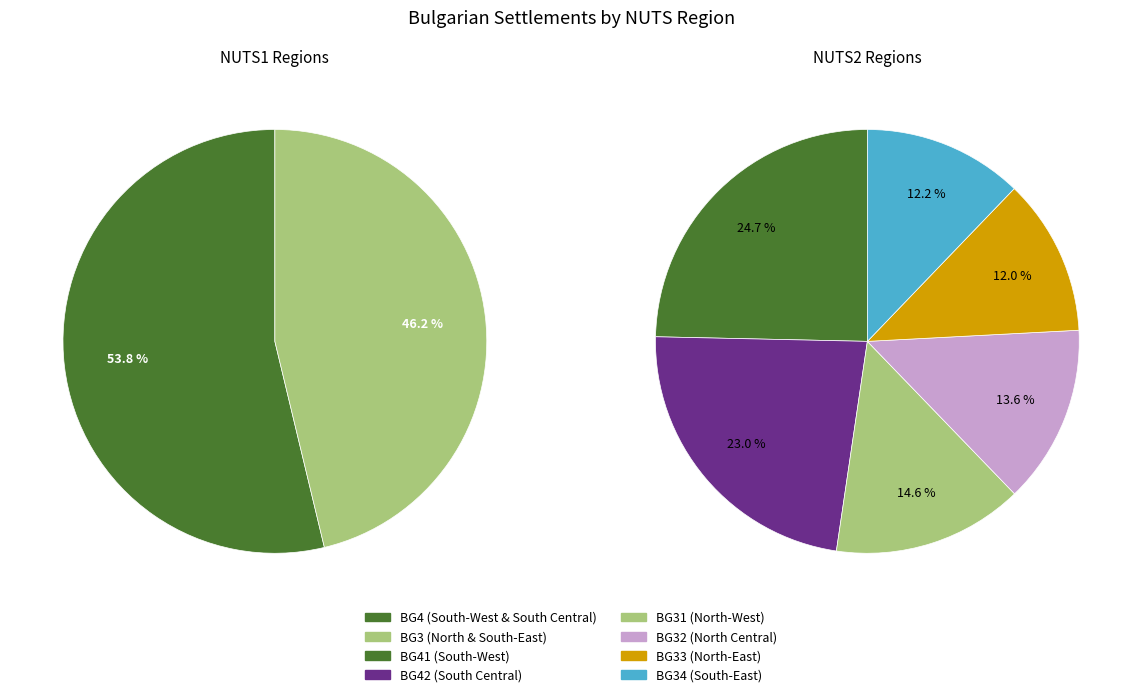

What is the change in value from BG3 to BG41?

-297